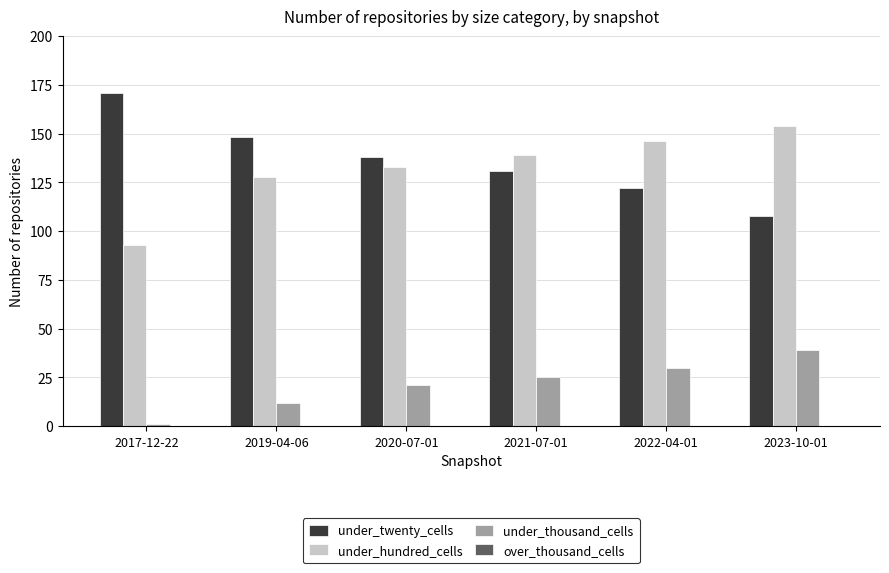

Which series has the largest total across all categories?

under_twenty_cells